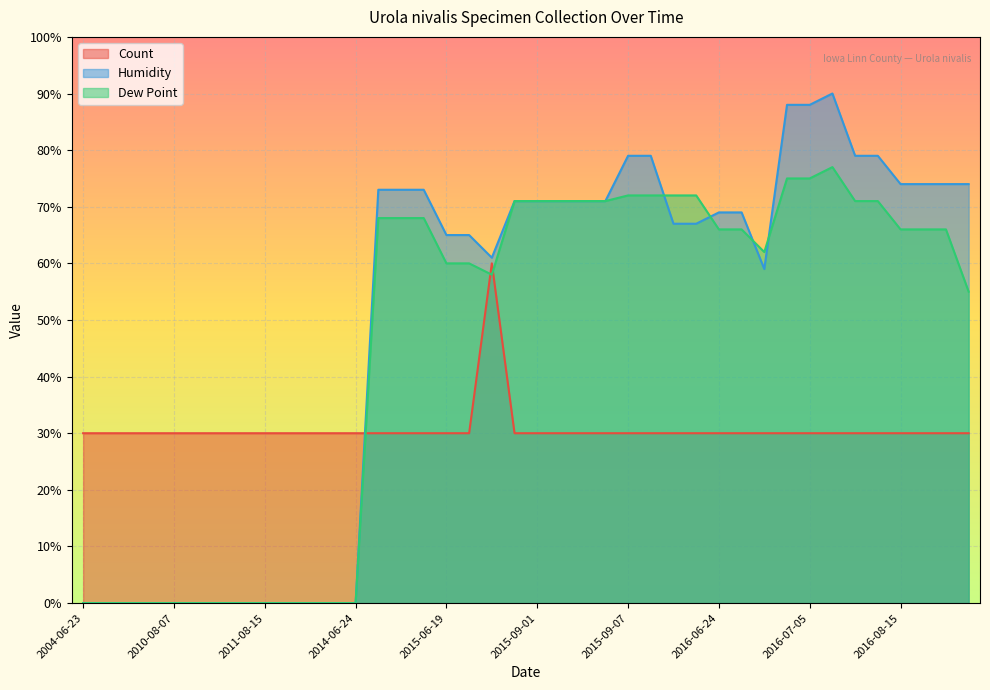

What is the difference between the second highest and second lowest values in the Humidity series?

88